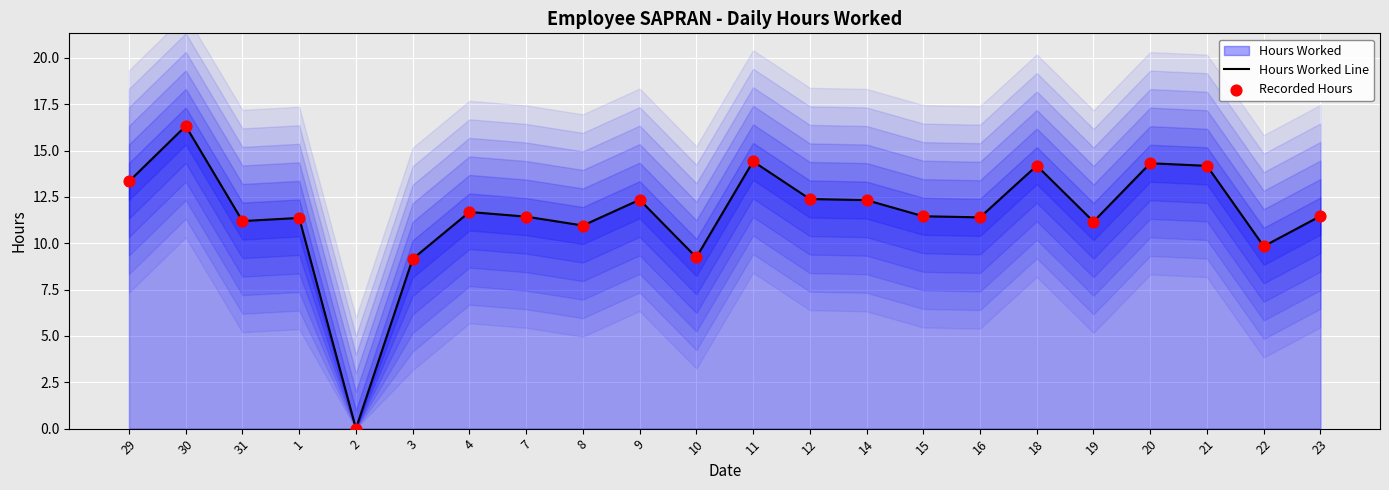

Which series has the widest spread of Y values?

Hours Worked Line